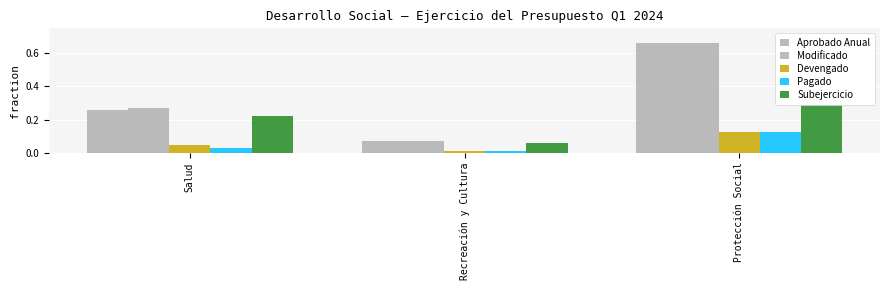

What is the label of the 1st bar from the left?

Salud